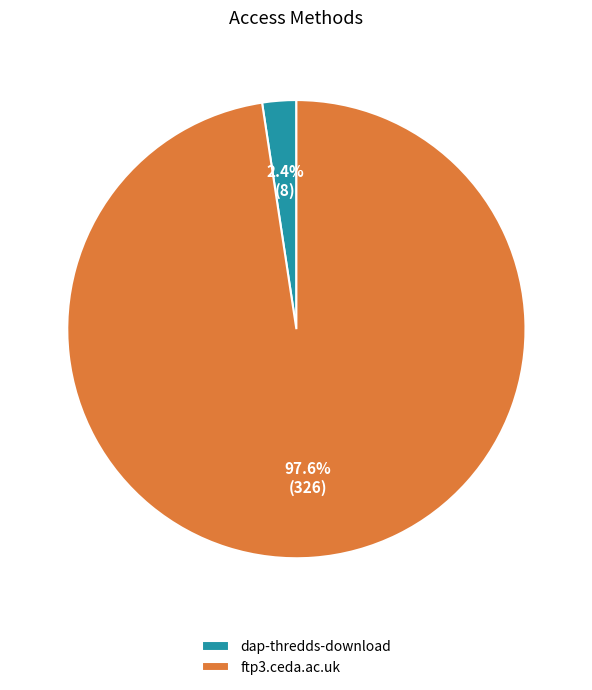

Rank the categories by value from highest to lowest.

ftp3.ceda.ac.uk, dap-thredds-download